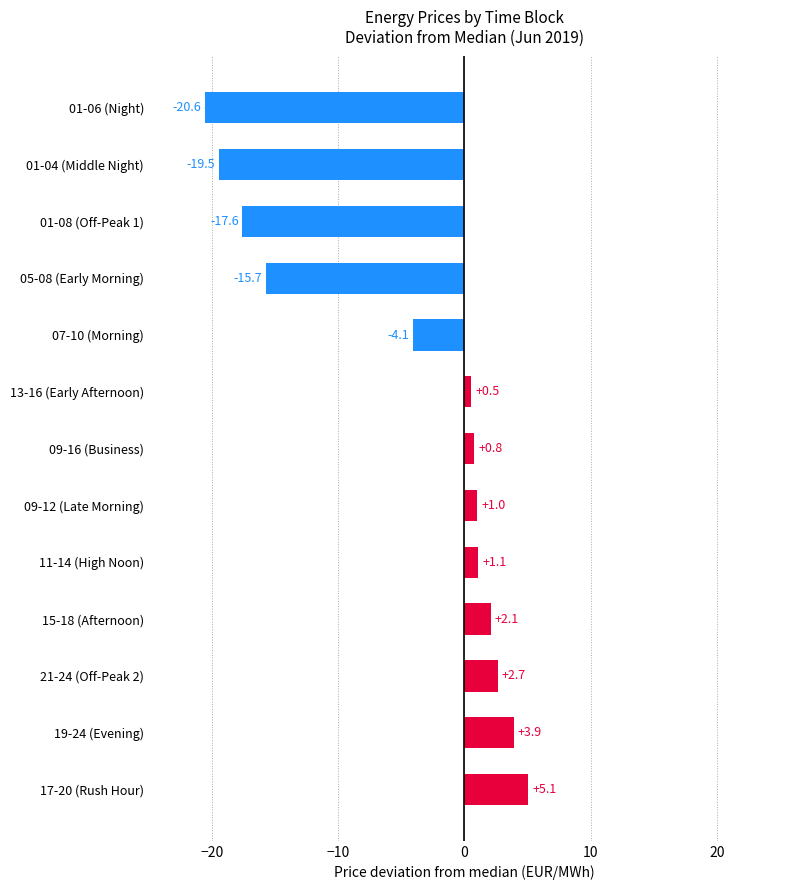

Which has a higher value, 09-16 (Business) or 05-08 (Early Morning)?

09-16 (Business)